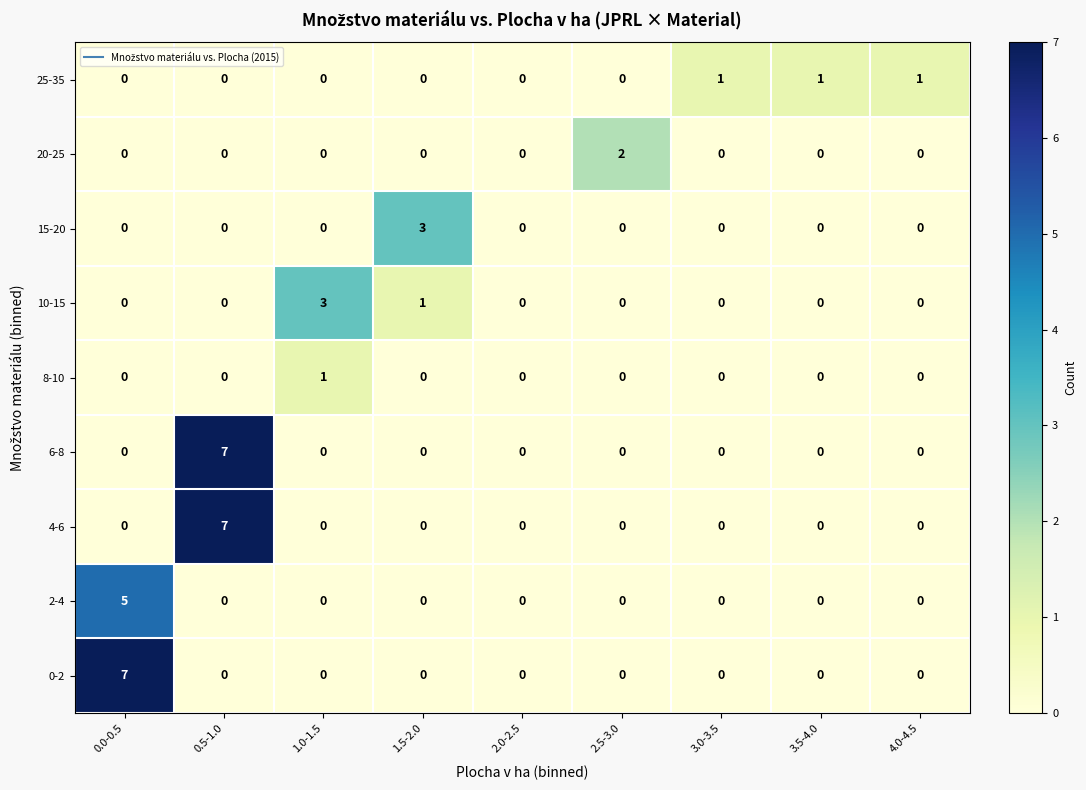

What is the sum of all 25-35 values?

3